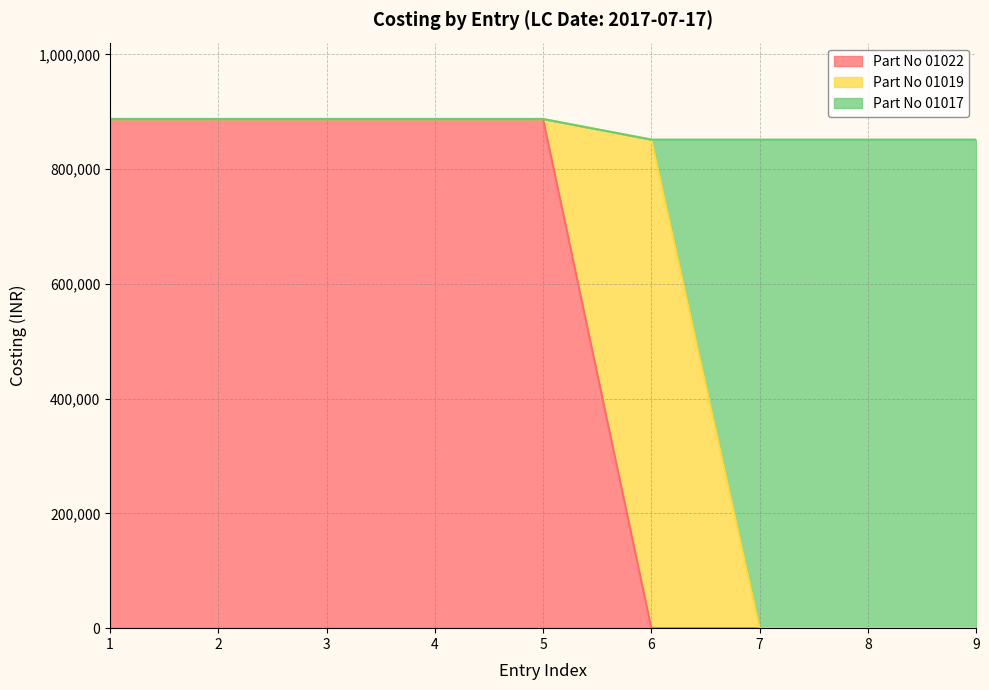

The value of Part No 01022 at 4 is 887263.9. True or false?

True